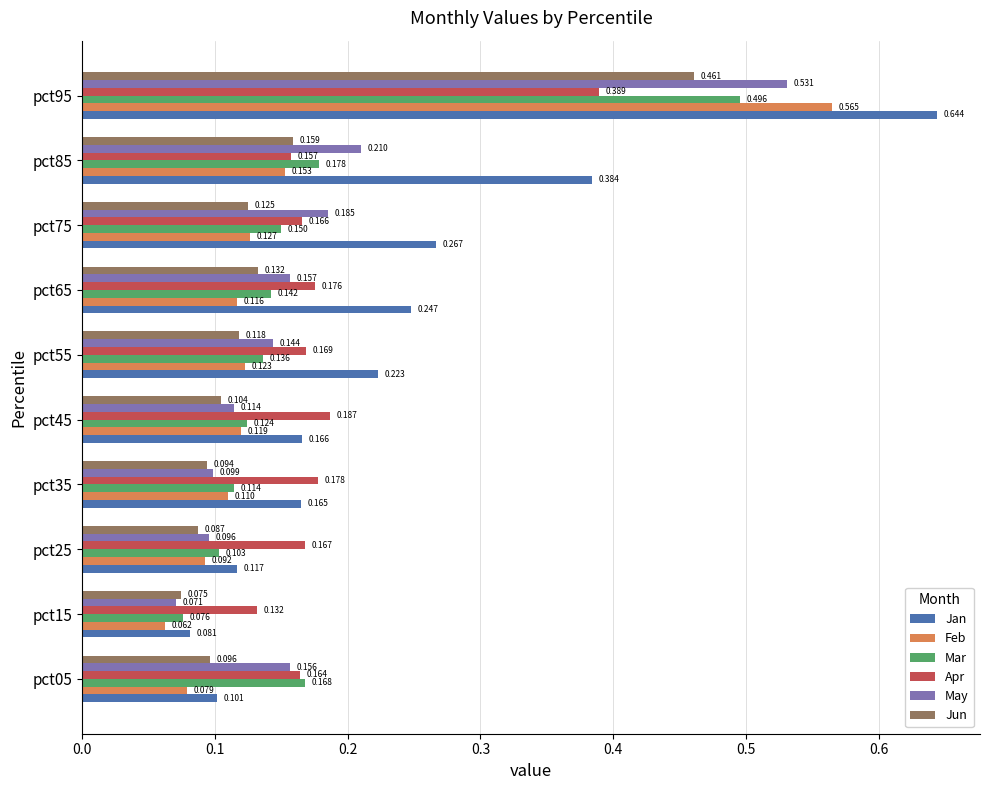

At pct75, list the series in order from largest to smallest.

Jan, May, Apr, Mar, Feb, Jun